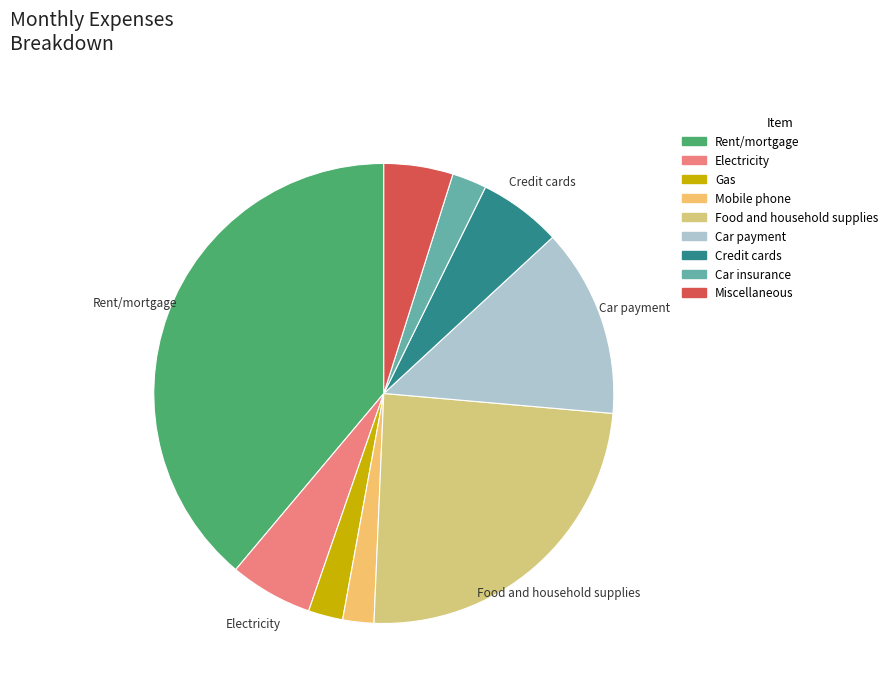

Is there any slice that represents more than half of the pie?

No